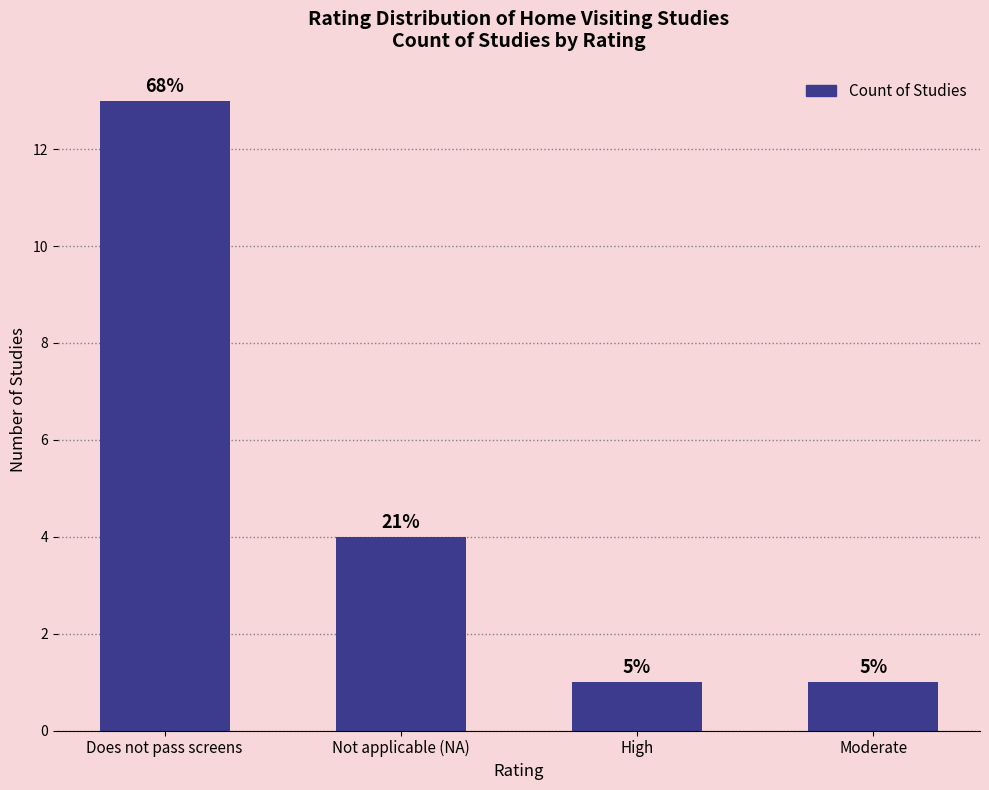

How many bars are there in total?

4